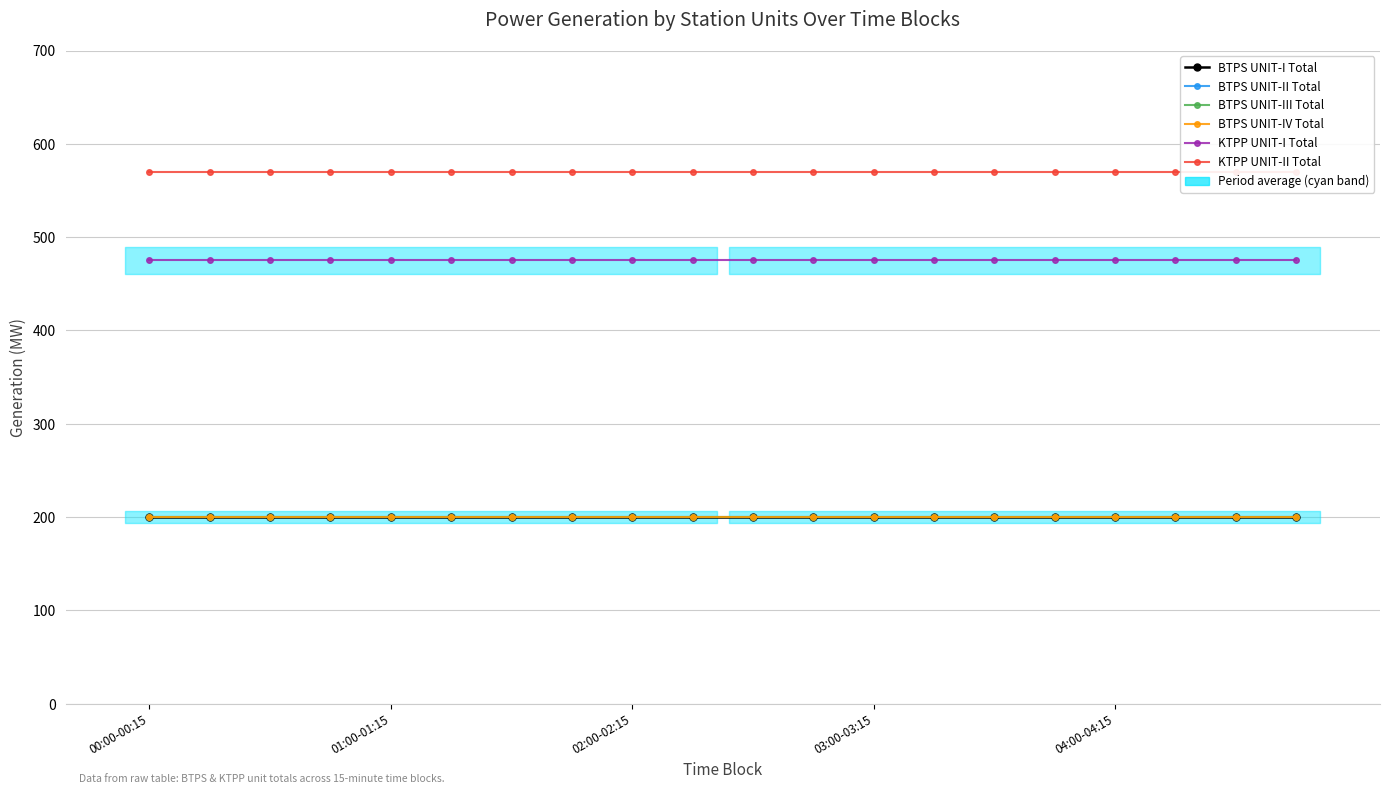

Which label corresponds to the largest value in the chart?

00:00-00:15